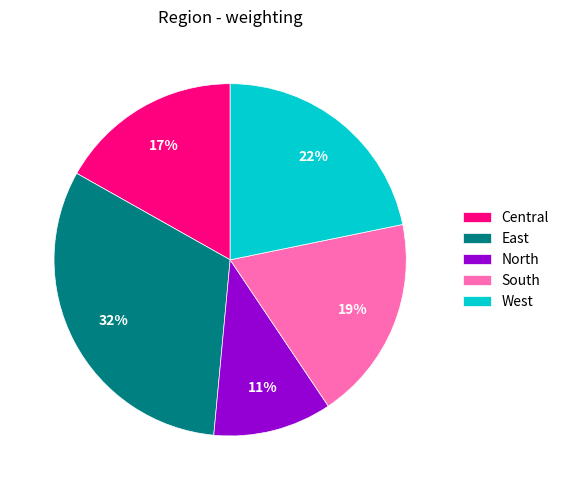

Combined, do East and West account for over 50%?

Yes